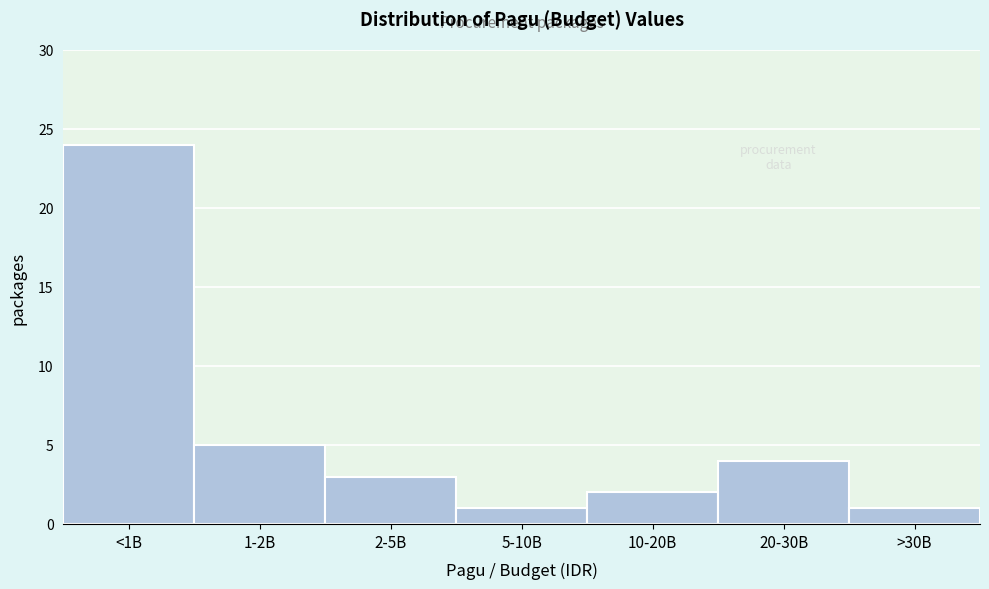

Reading left to right, extract all data points from this chart.

<1B=24	1-2B=5	2-5B=3	5-10B=1	10-20B=2	20-30B=4	>30B=1